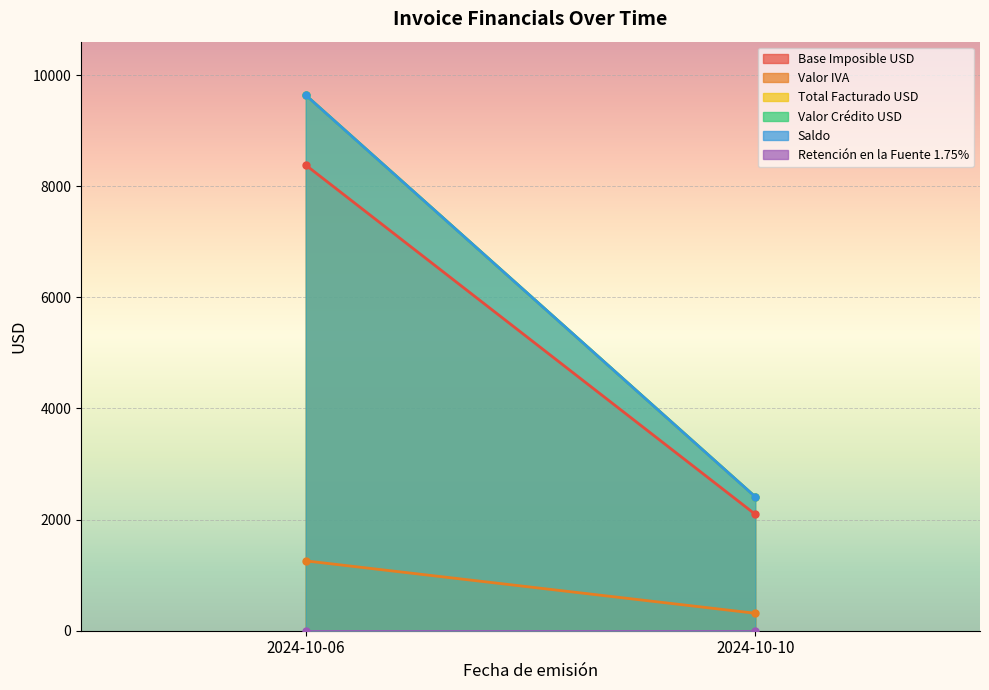

Rank the series at 2024-10-10 from lowest to highest value.

Retención en la Fuente 1.75%, Valor IVA, Base Imposible USD, Total Facturado USD, Valor Crédito USD, Saldo